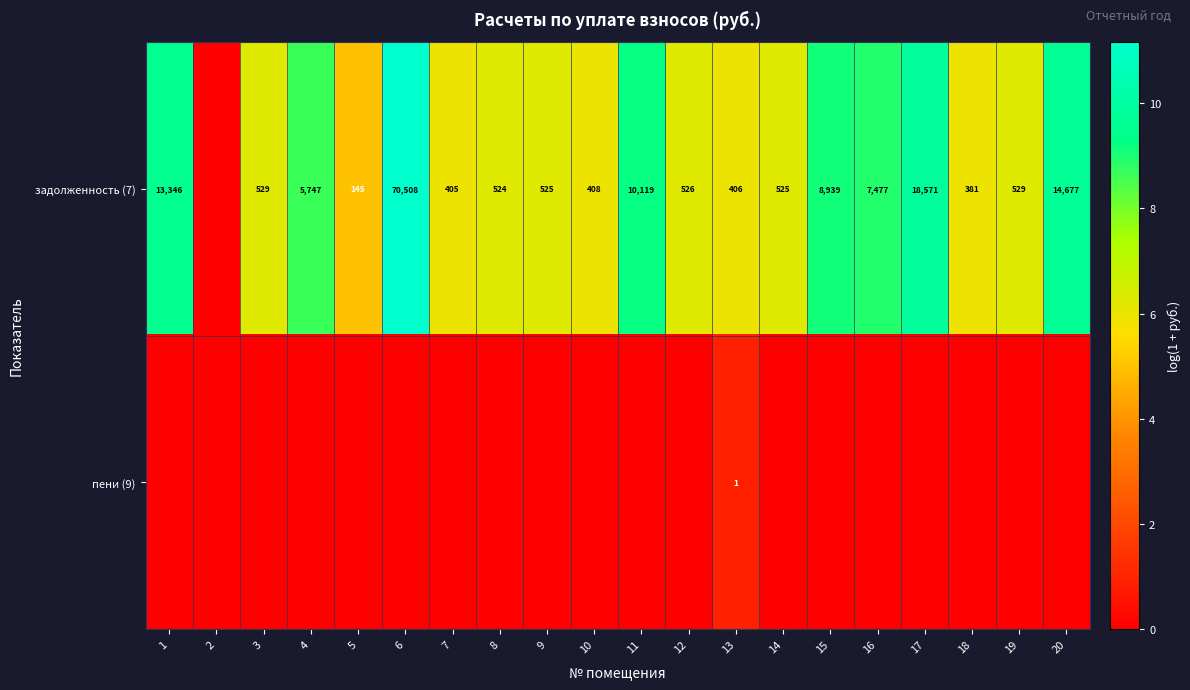

Which category has the highest value across all series?

6